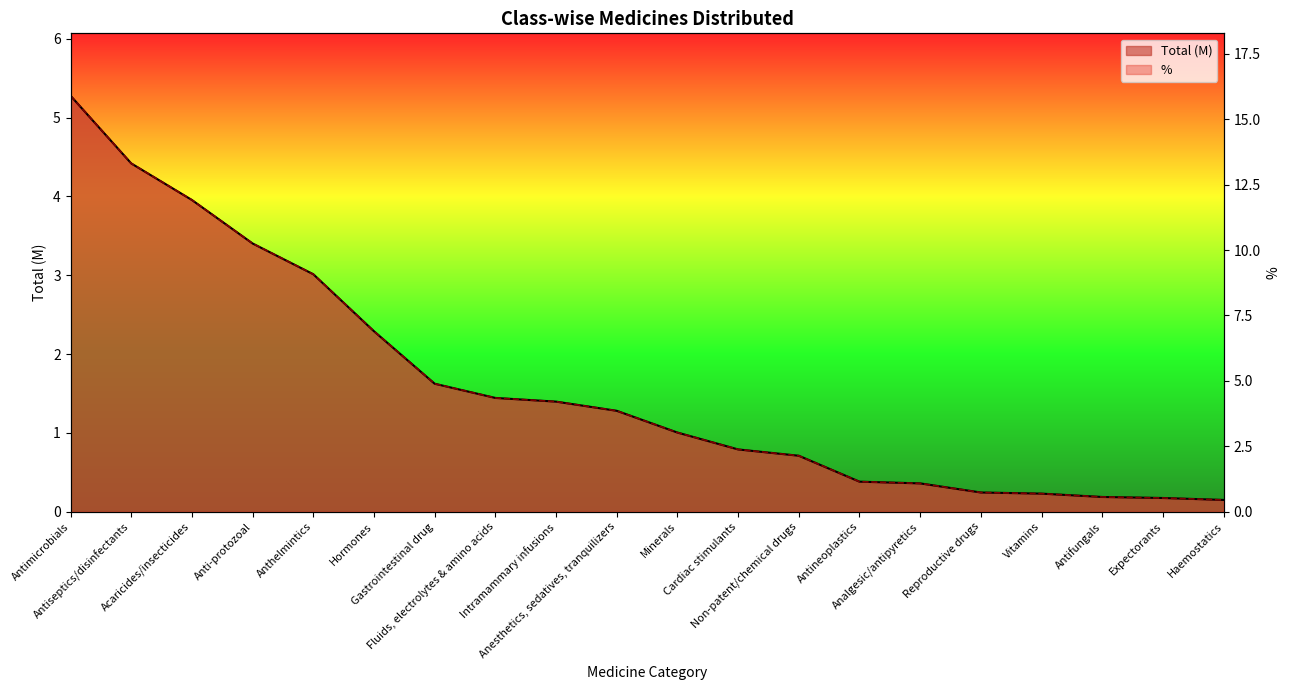

What is the average value of the % series?

4.9